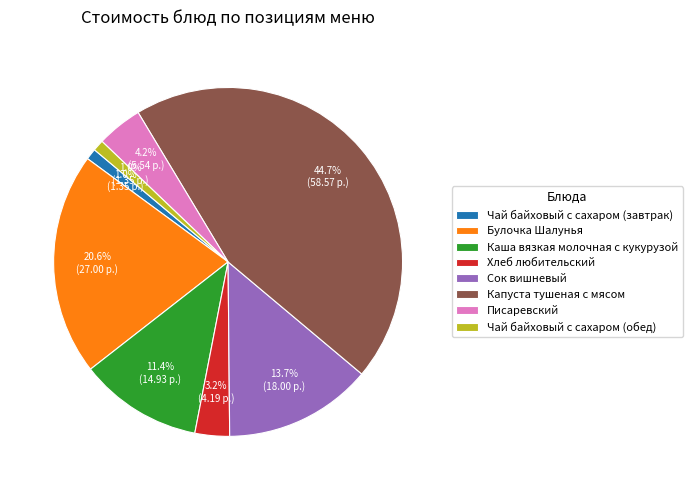

Count the number of slices in the pie.

8